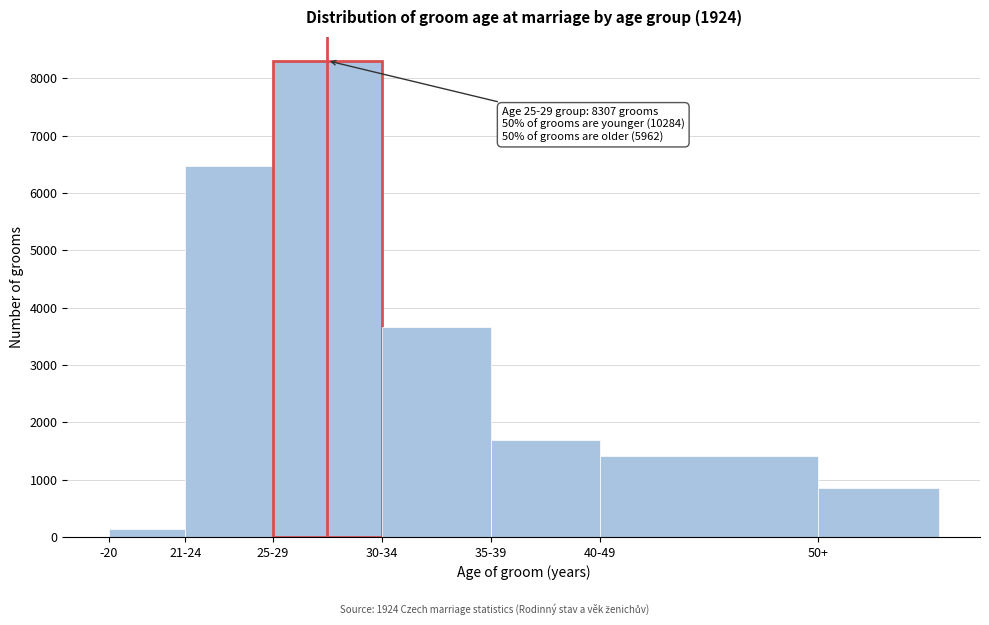

Reading left to right, list all the values displayed in this chart.

143	6475	8307	3666	1693	1414	855